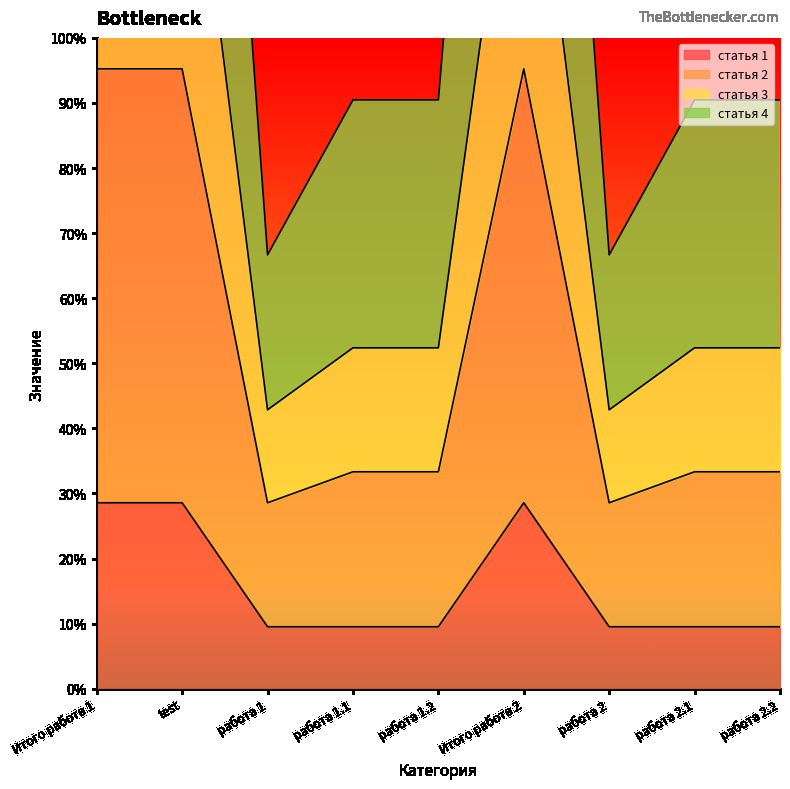

True or false: статья 2 and статья 3 cross at least once.

False